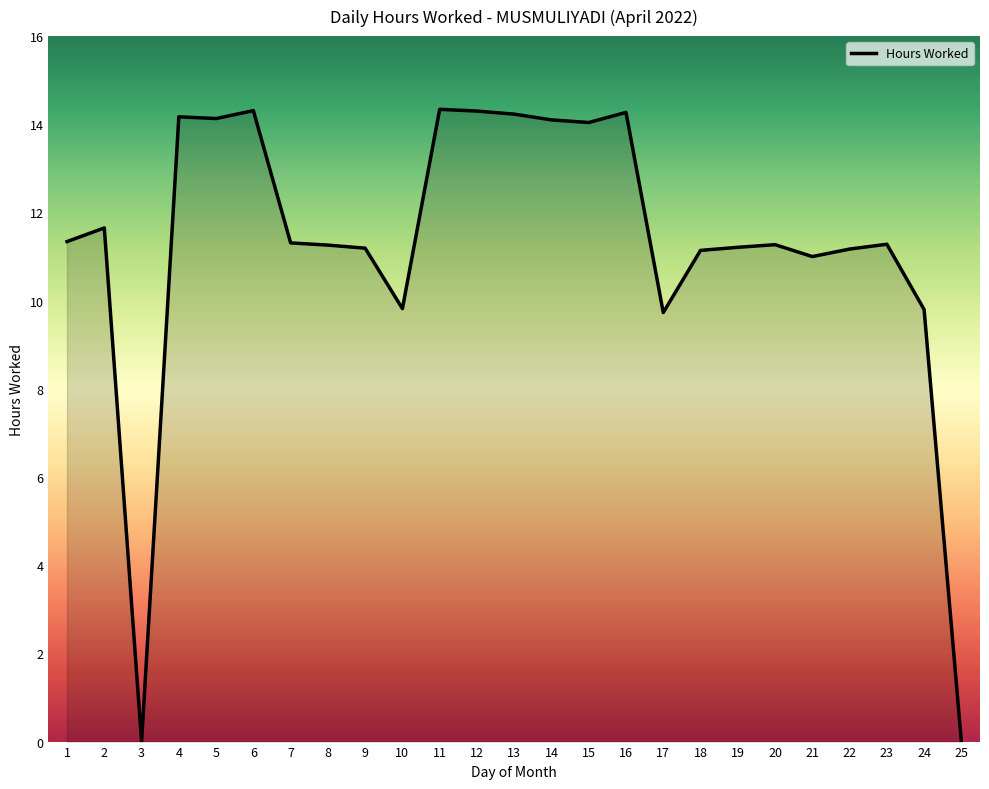

What is the difference between the values at 24 and 1?

1.5